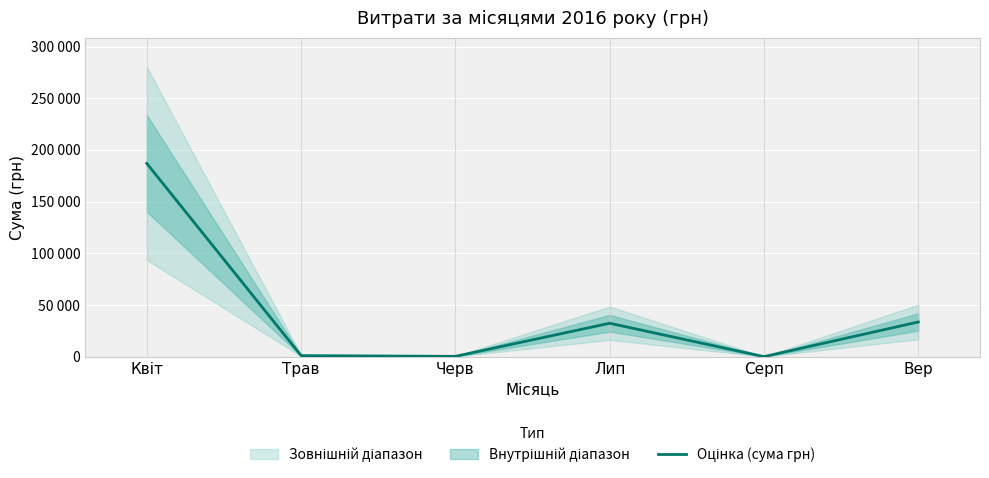

Which has a higher value, Черв or Квіт?

Квіт